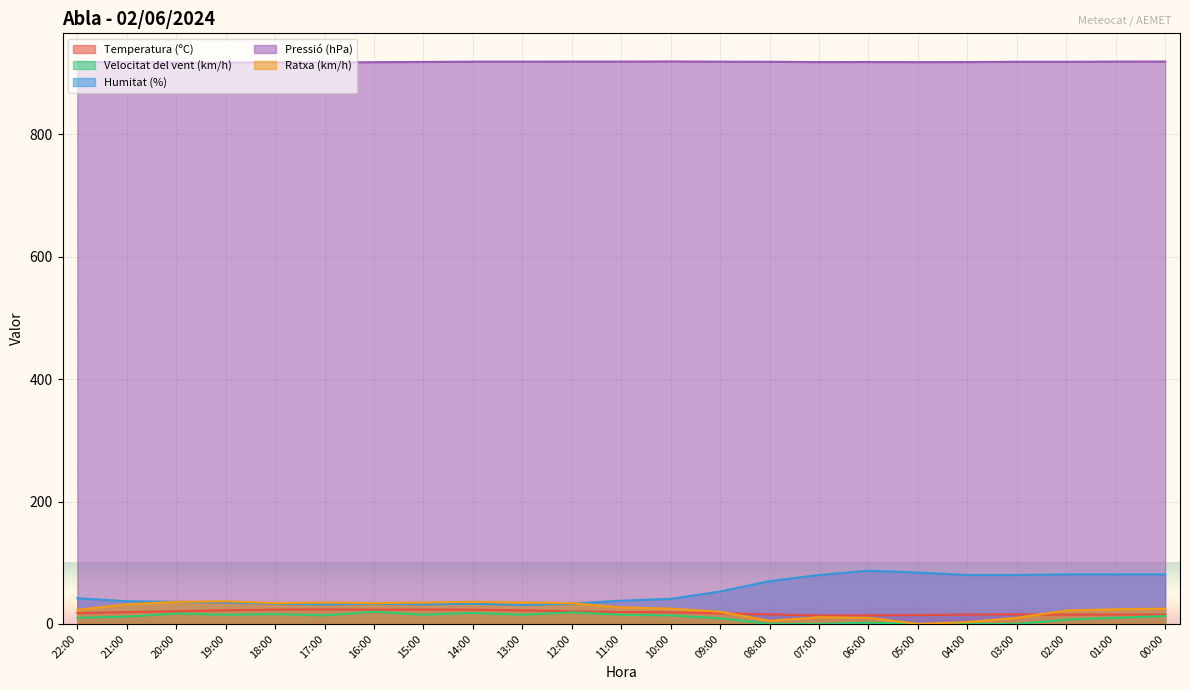

At which label is Temperatura (ºC) closest to 18?

22:00